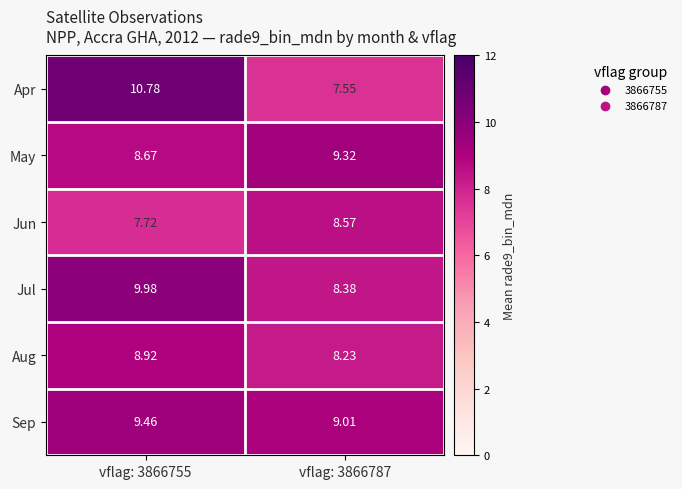

At how many categories does at least one series exceed 10?

1